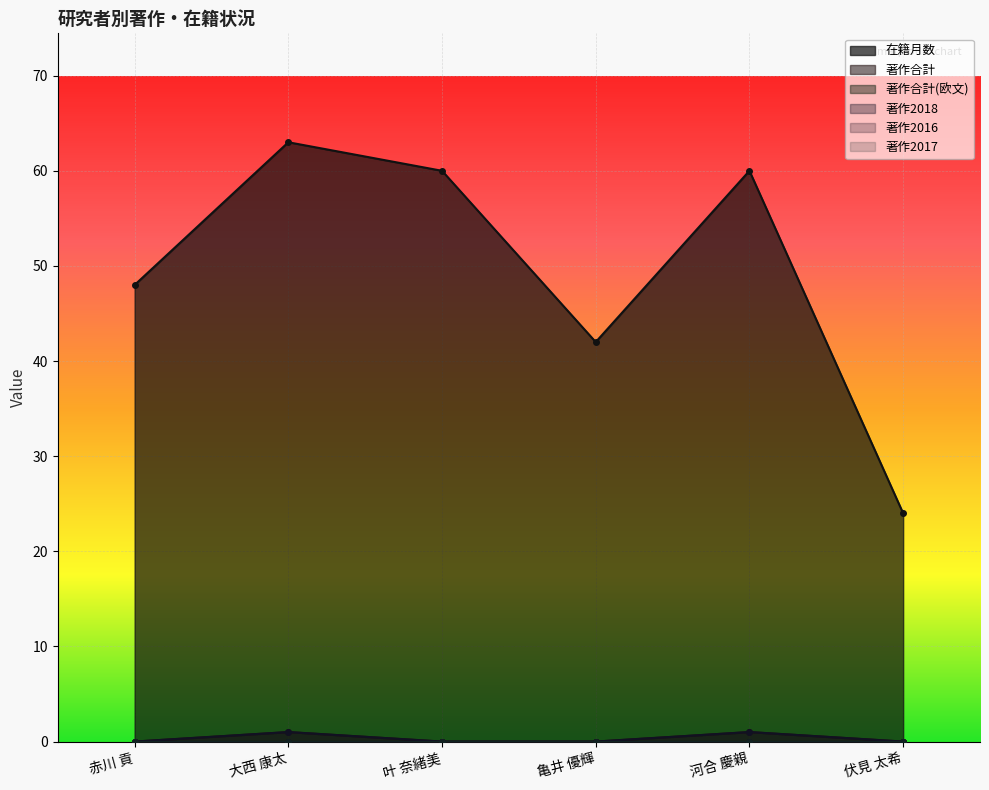

Which series has the widest spread of values?

在籍月数